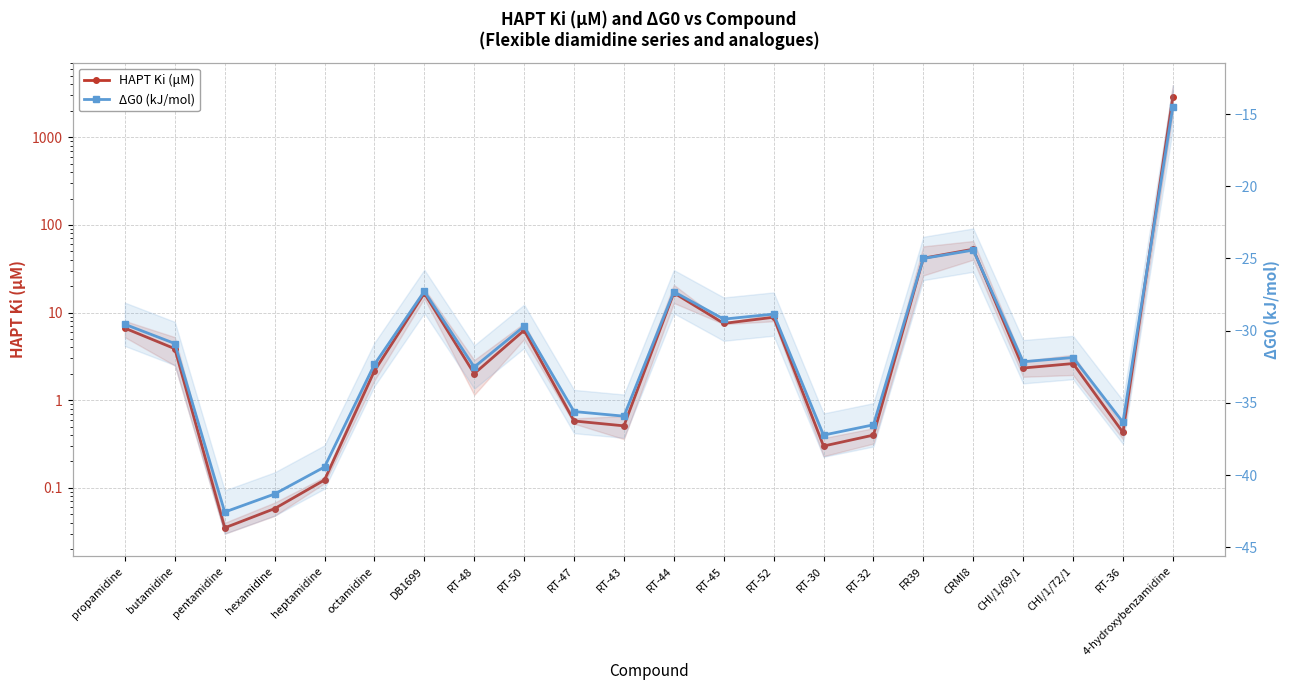

What is the value of the ΔG0 (kJ/mol) point at the 1st from the left?

-29.6